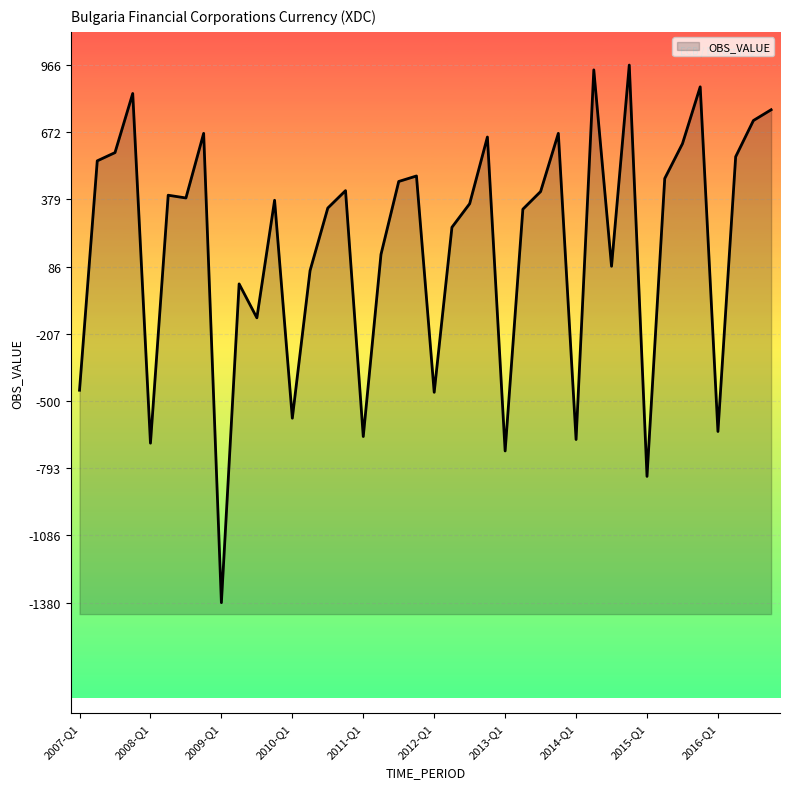

Reading right to left, extract all data points from this chart.

2016-Q4=771	2016-Q3=724	2016-Q2=566	2016-Q1=-633	2015-Q4=871	2015-Q3=623	2015-Q2=471	2015-Q1=-829	2014-Q4=966	2014-Q3=88	2014-Q2=945	2014-Q1=-668	2013-Q4=668	2013-Q3=414	2013-Q2=337	2013-Q1=-718	2012-Q4=652	2012-Q3=361	2012-Q2=258	2012-Q1=-462	2011-Q4=482	2011-Q3=458	2011-Q2=140	2011-Q1=-655	2010-Q4=418	2010-Q3=342	2010-Q2=69	2010-Q1=-575	2009-Q4=376	2009-Q3=-137	2009-Q2=11	2009-Q1=-1380	2008-Q4=668	2008-Q3=386	2008-Q2=398	2008-Q1=-684	2007-Q4=842	2007-Q3=584	2007-Q2=548	2007-Q1=-453